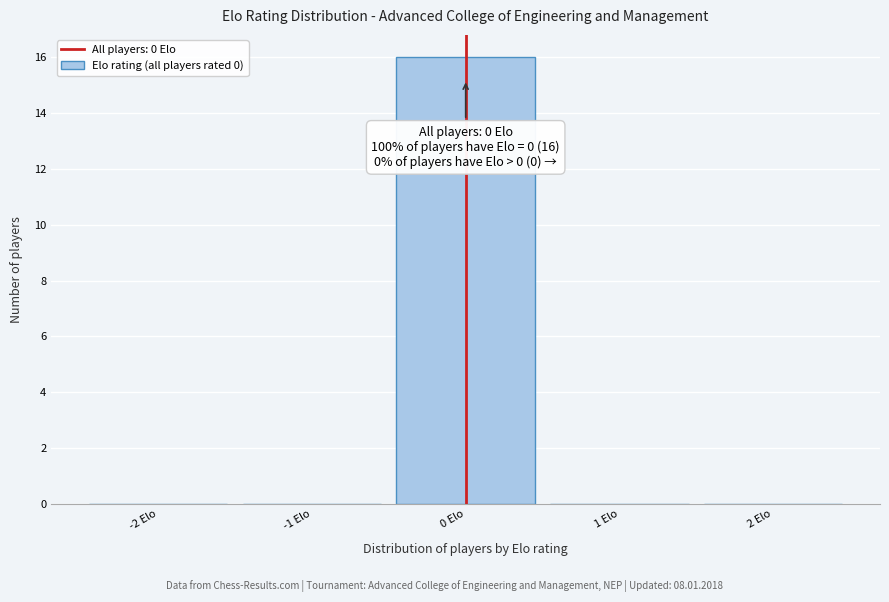

Which range on the x-axis has the tallest bar?

-0.5 to 0.5